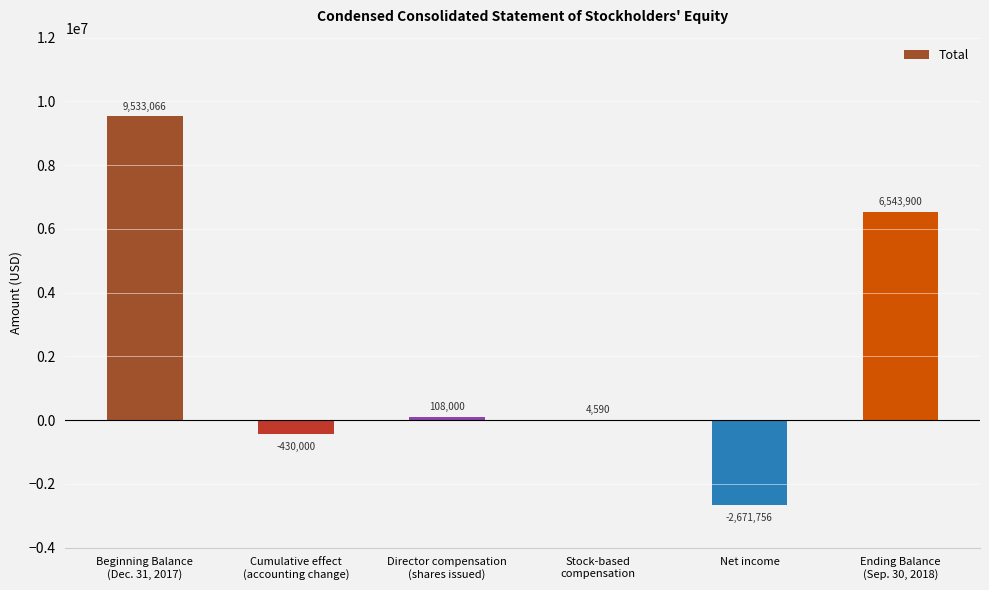

What is the greatest value displayed?

9533066